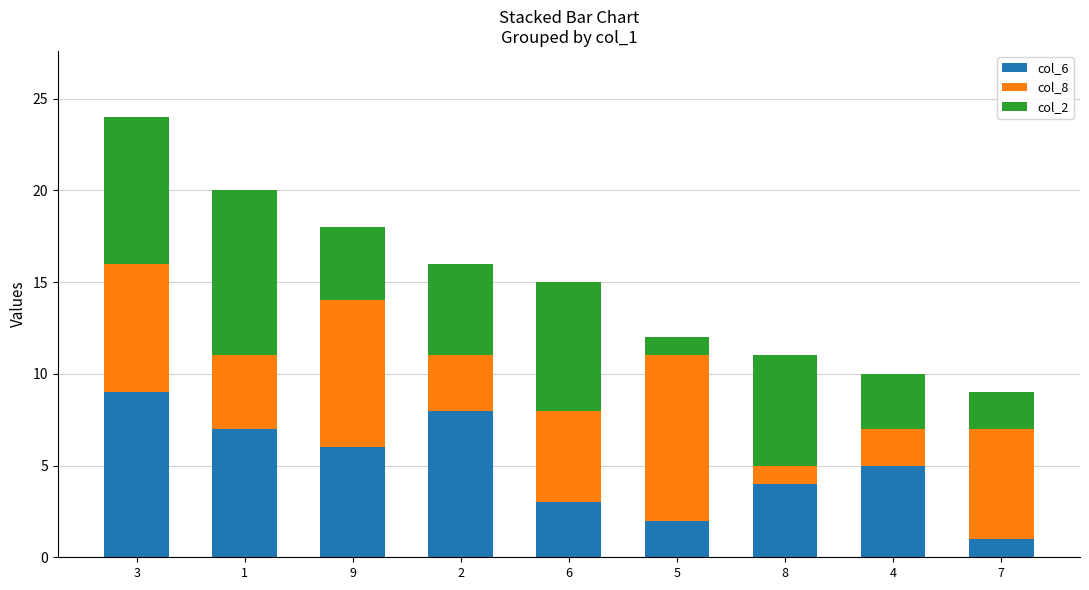

How many series are shown in this chart?

3